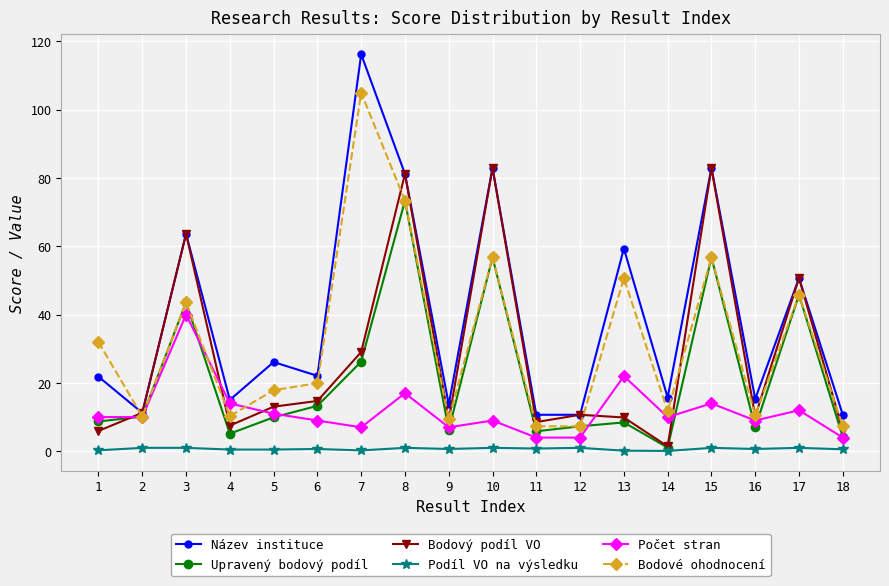

True or false: Název instituce and Podíl VO na výsledku cross at least once.

False